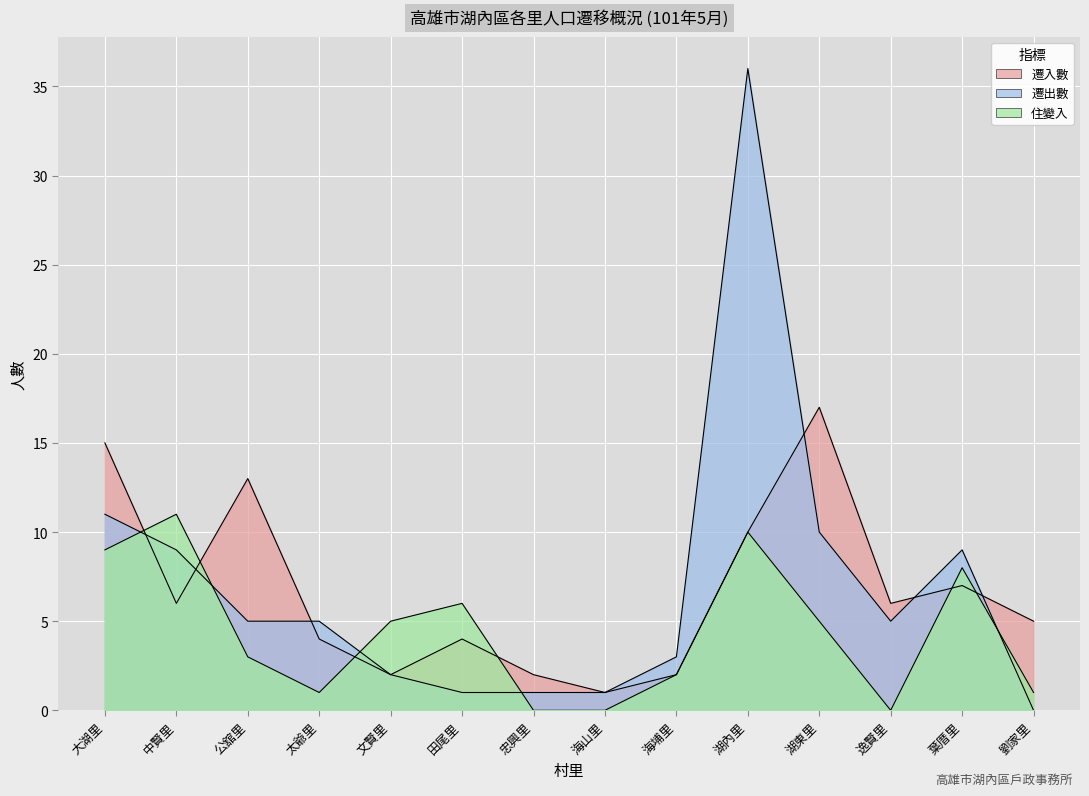

The 住變入 series shows 0 at 海山里. True or false?

True